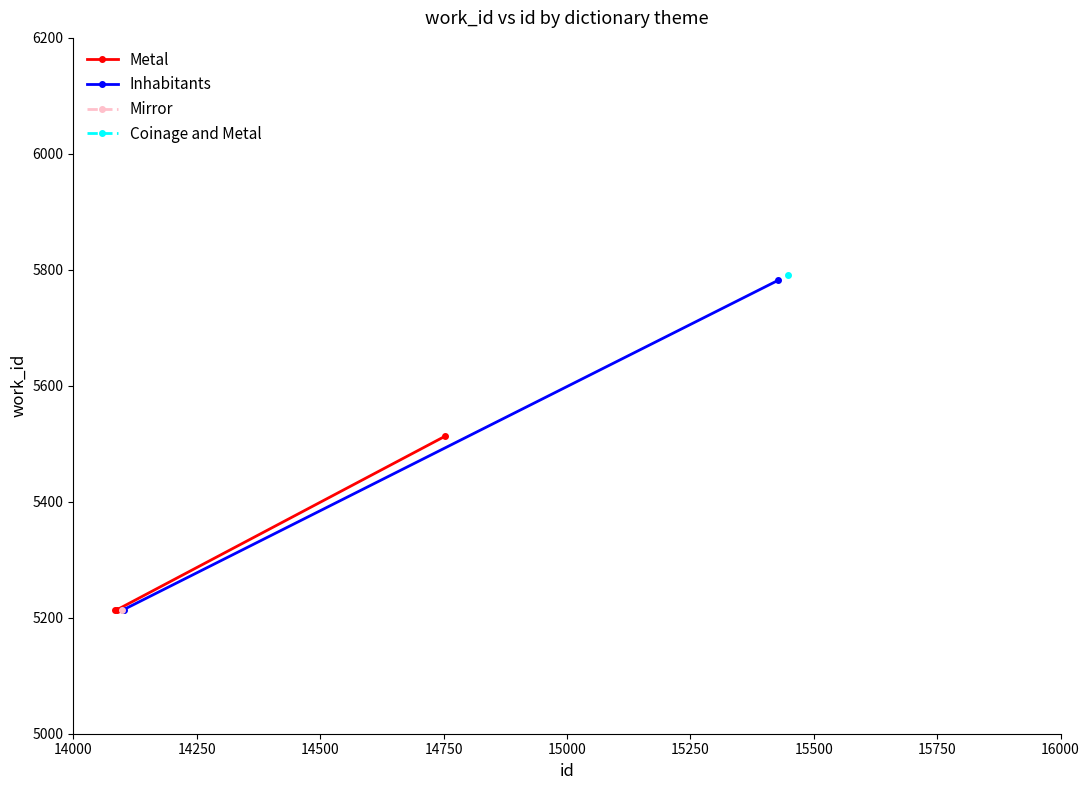

Which series has the largest range (max minus min)?

Inhabitants